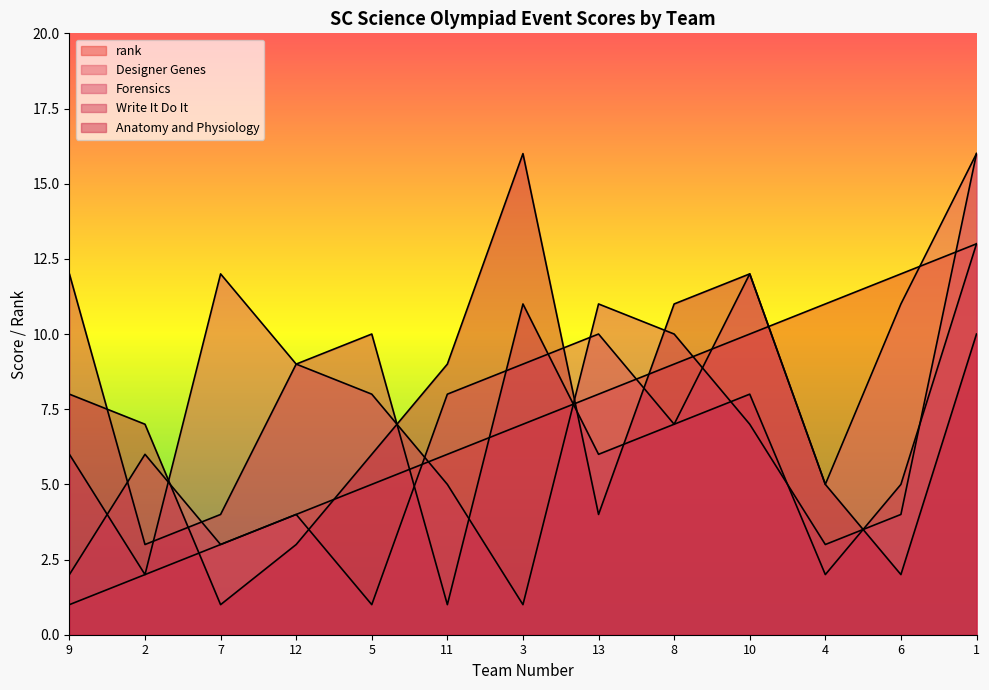

How many interior local valleys does the Forensics series have?

3